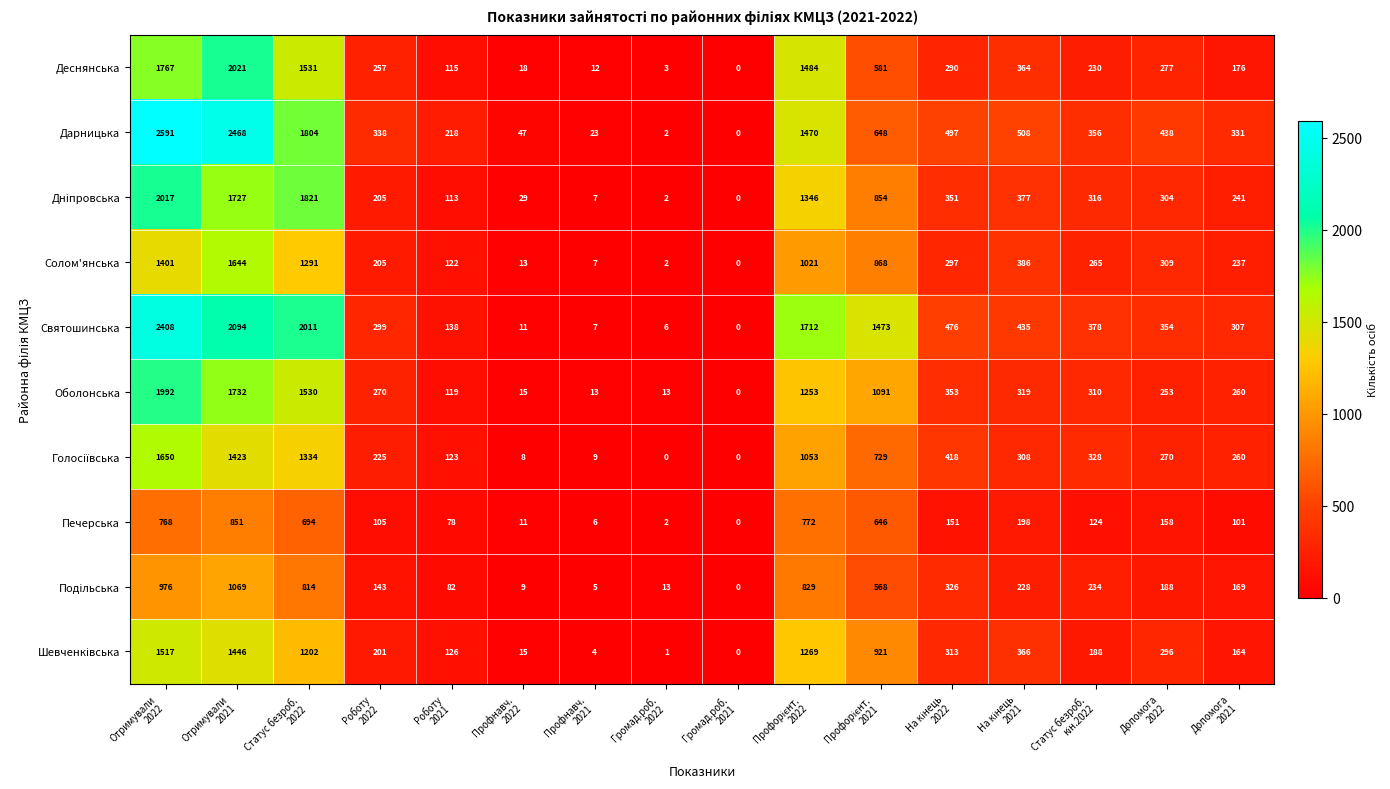

What is the difference between the maximum and minimum values in the Дарницька series?

2591